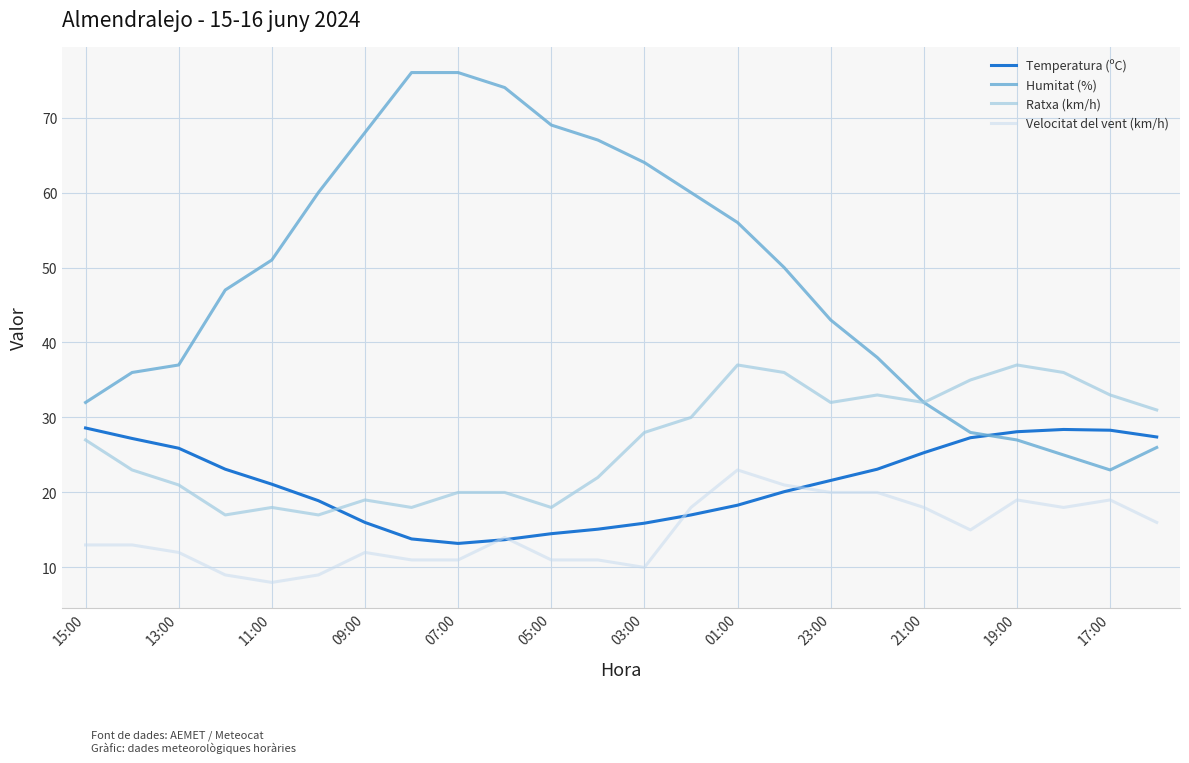

Which series has the largest total across all categories?

Humitat (%)